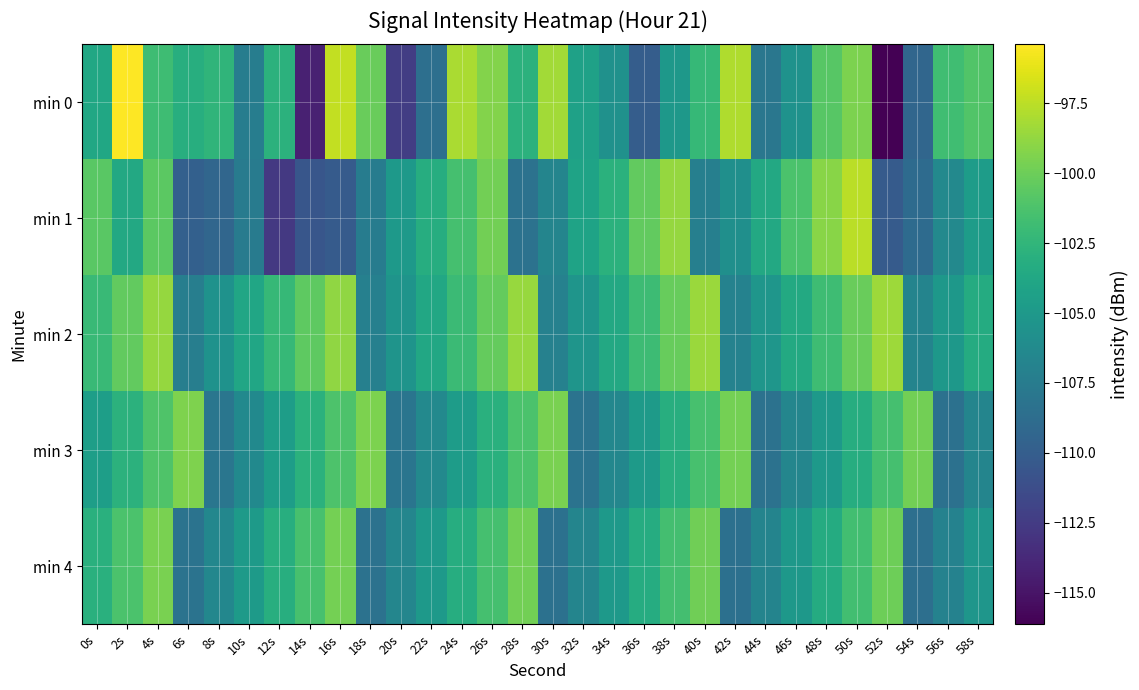

At which category is the sum across all series the highest?

4s